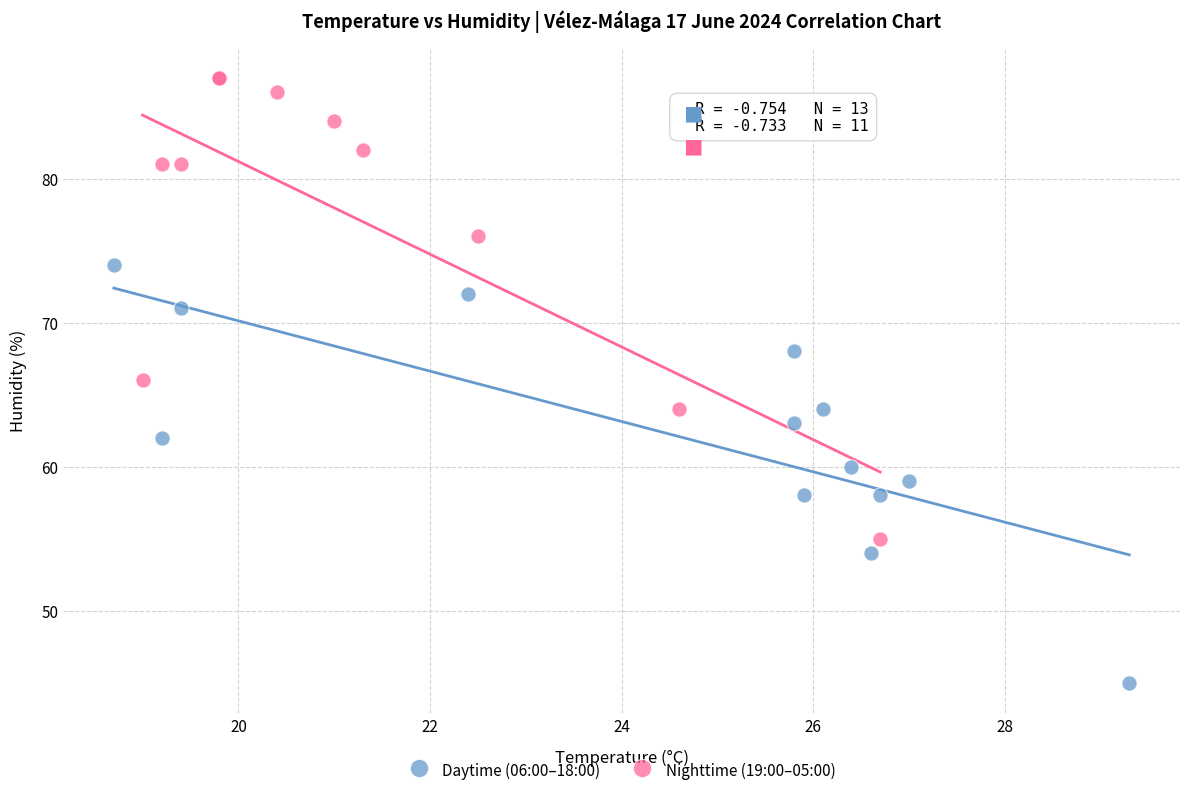

Which series reaches the maximum Y coordinate?

Nighttime (19:00–05:00)